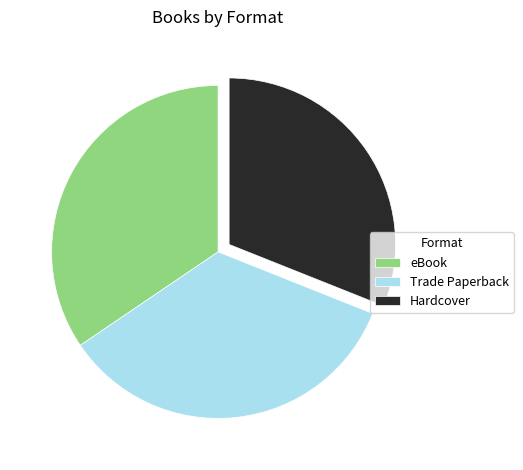

What is the ratio of the value at Trade Paperback to the value at Hardcover?

1.1